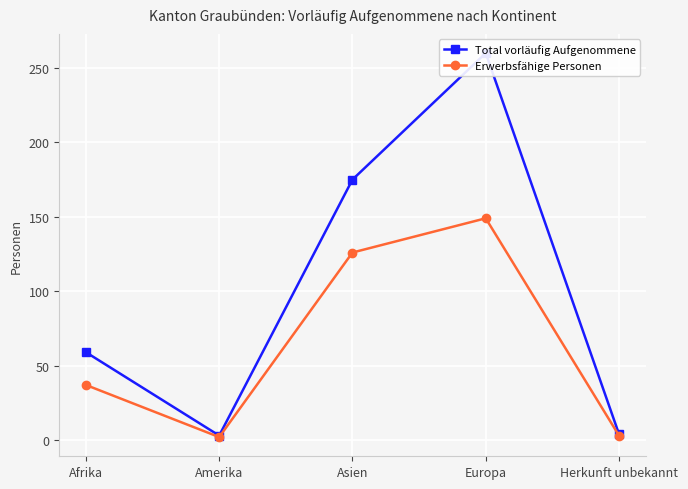

In Total vorläufig Aufgenommene, how many points are lower than both neighbors (excluding endpoints)?

1